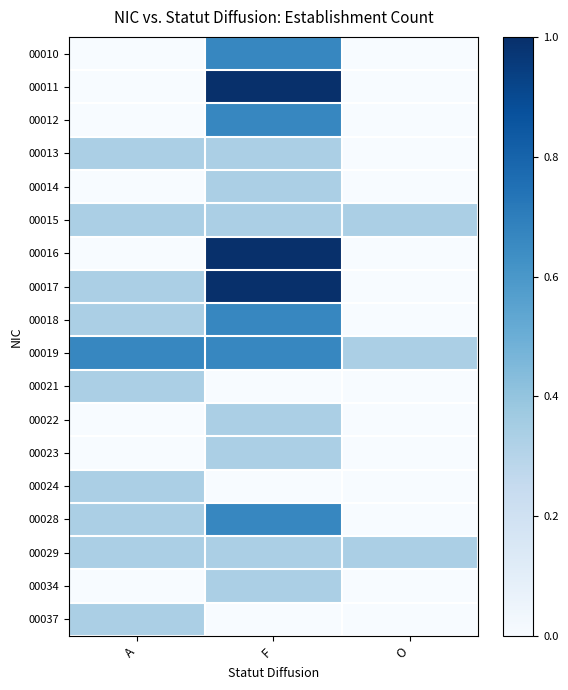

Which category has the highest value across all series?

F